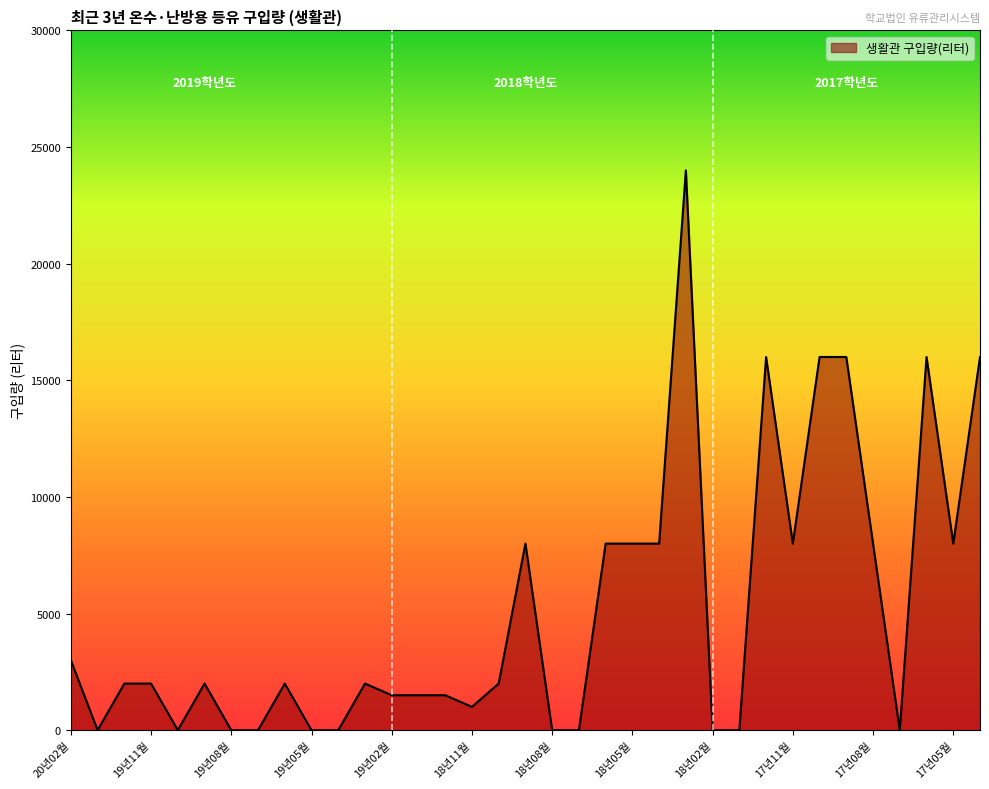

What is the maximum value shown in the chart?

24000